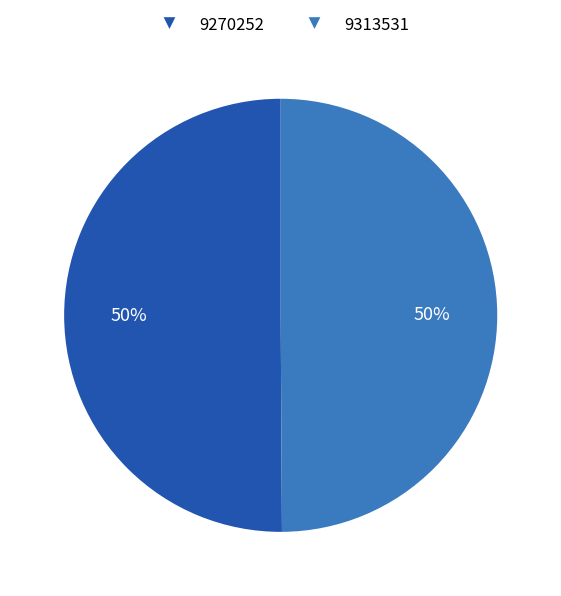

The 9270252 slice represents 64% of the pie. True or false?

False